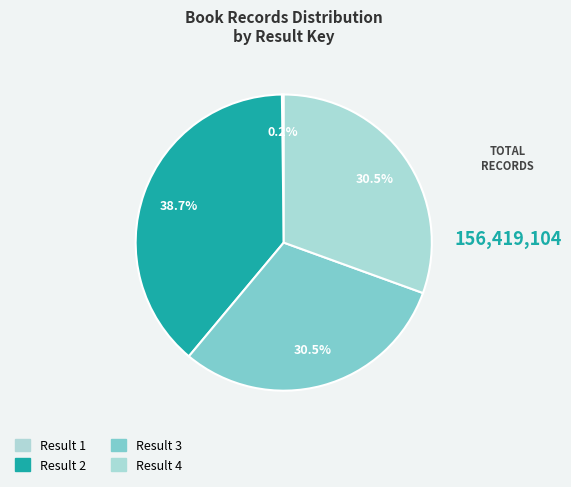

How many segments does this pie chart have?

4